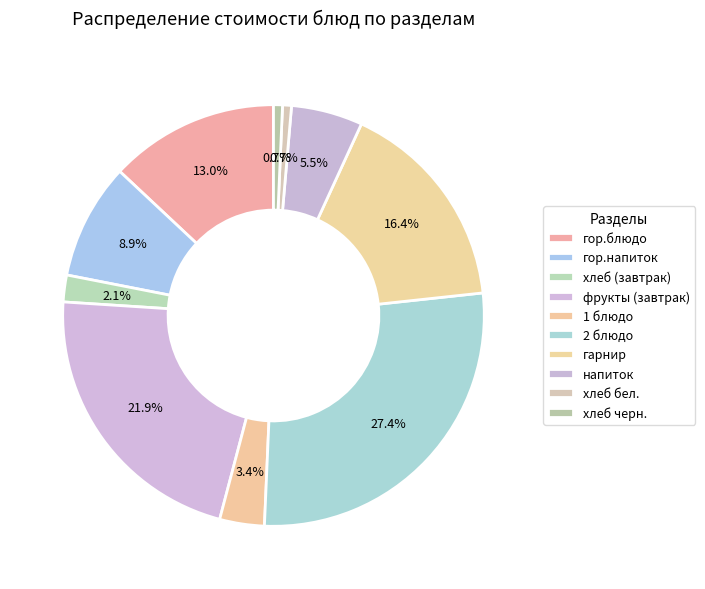

How many slices are in this pie chart?

10